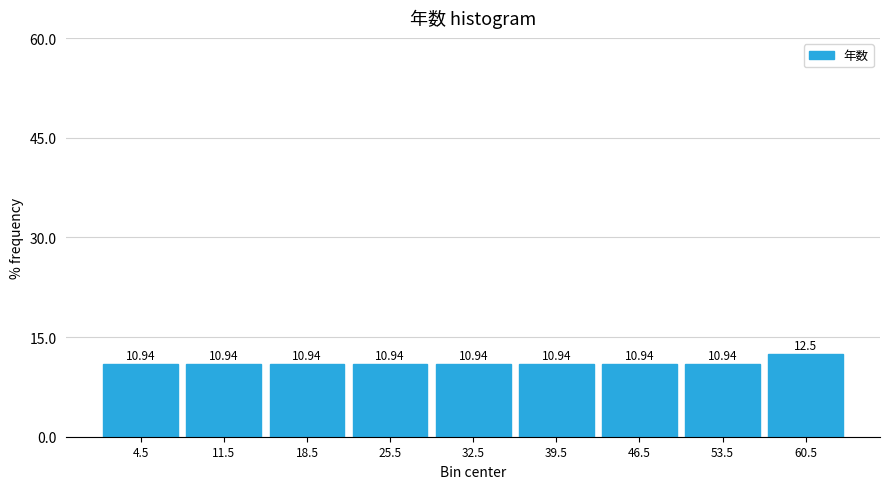

Reading left to right, transcribe this chart: for each bar, give the range it covers on the x-axis and its height.

1 to 8: 10.94
8 to 15: 10.94
15 to 22: 10.94
22 to 29: 10.94
29 to 36: 10.94
36 to 43: 10.94
43 to 50: 10.94
50 to 57: 10.94
57 to 64: 12.50